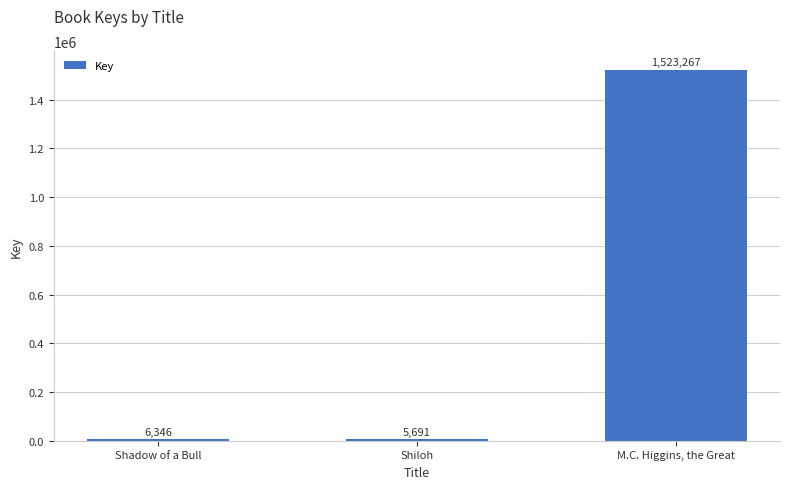

Reading right to left, what are all the values shown in this chart?

1523267	5691	6346